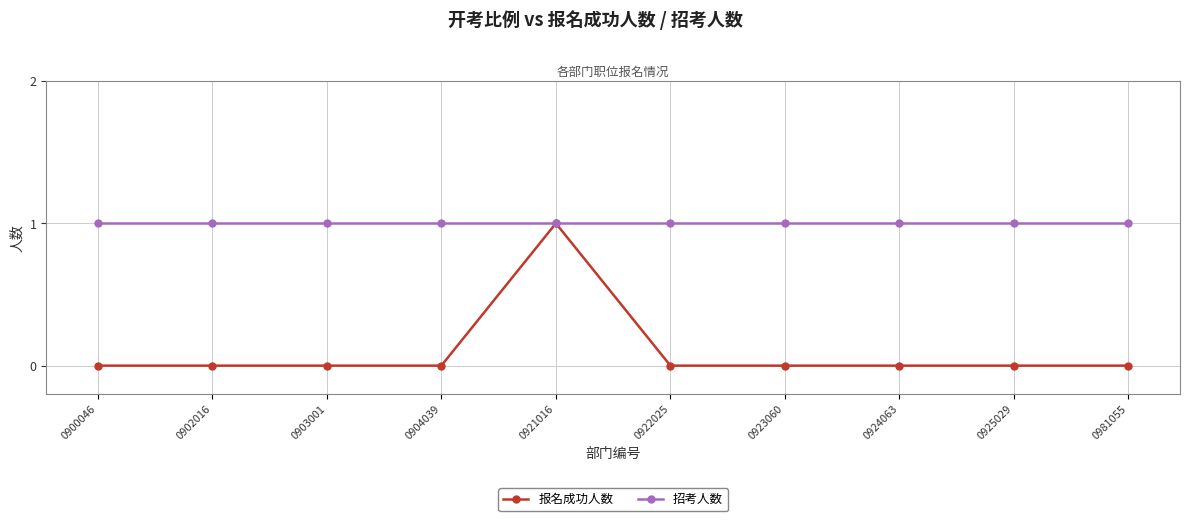

True or false: 招考人数 has a value of 2 at 0923060.

False